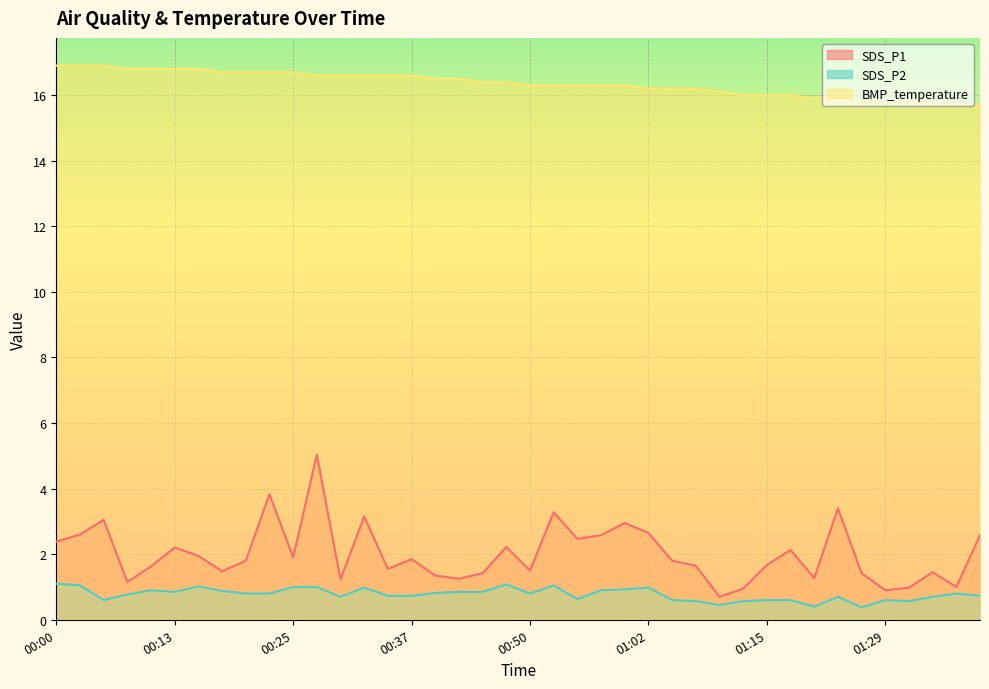

Which series has the largest range (max minus min)?

SDS_P1